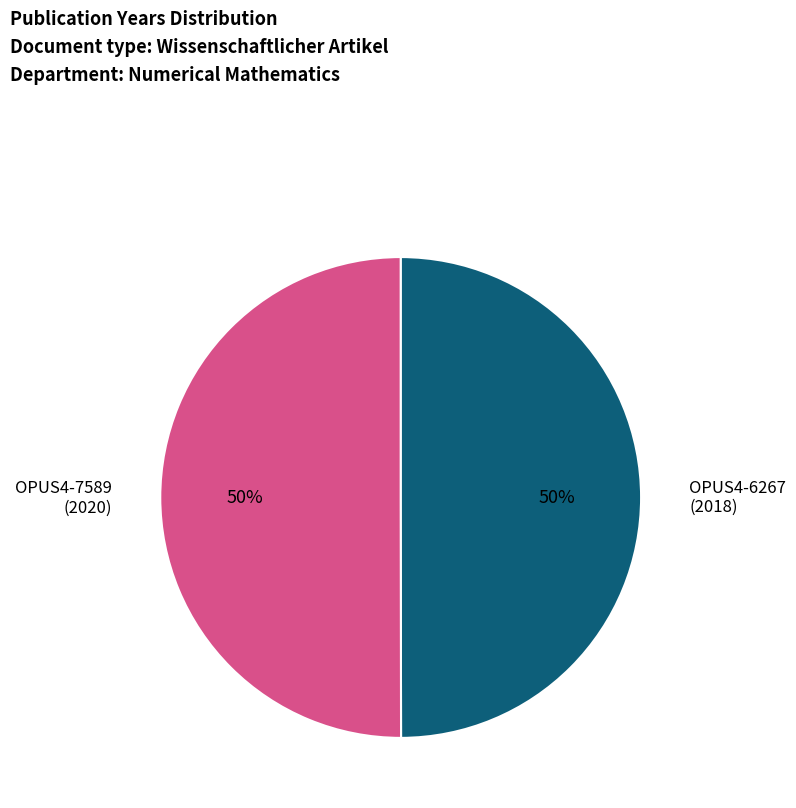

Approximately how many times larger is the value at OPUS4-6267 compared to OPUS4-7589?

1.0